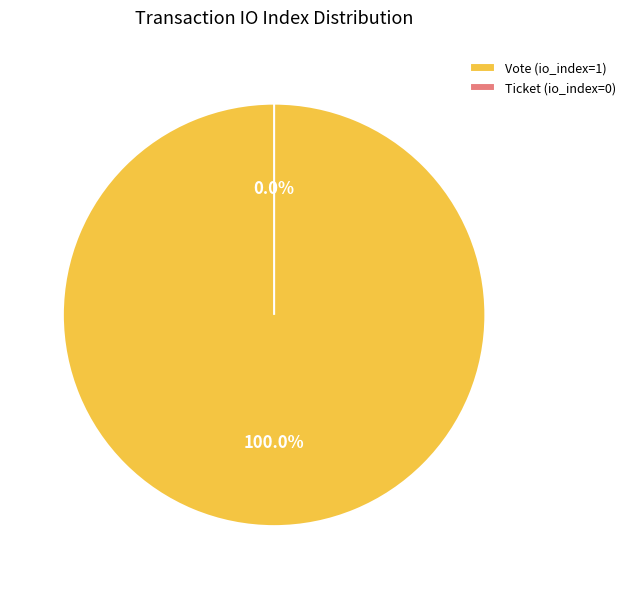

The Ticket (io_index=0) slice represents 1% of the pie. True or false?

False